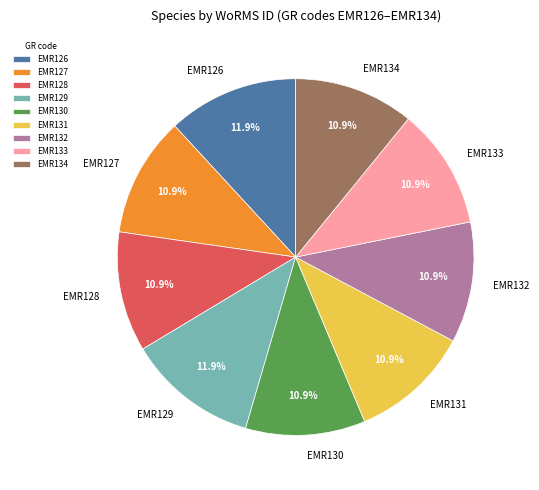

What is the ratio of the value at EMR132 to the value at EMR133?

1.0